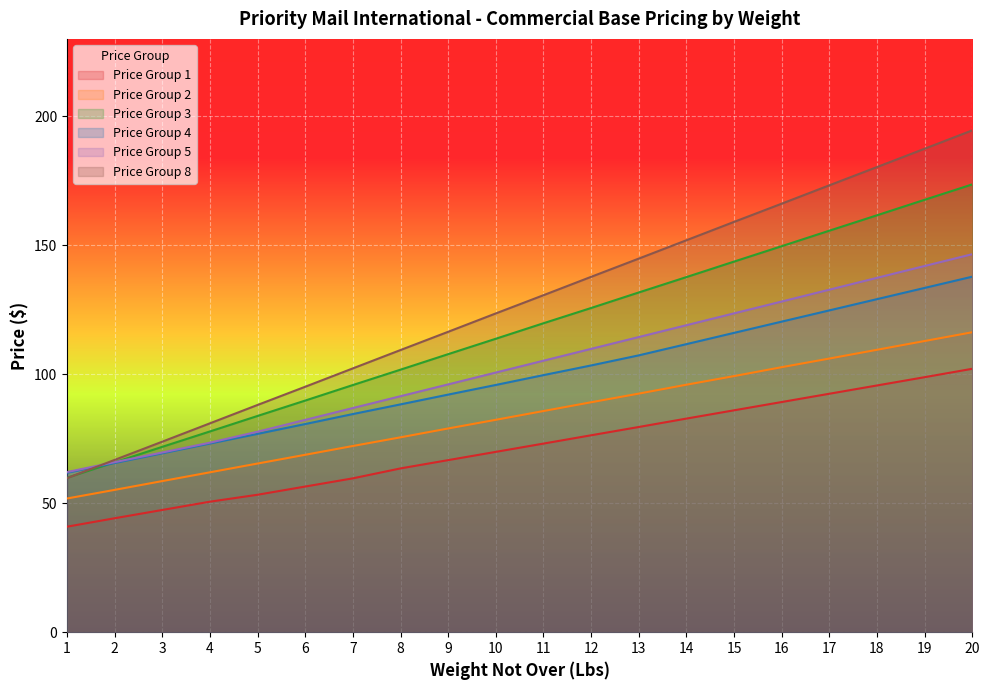

What is the value of the Price Group 3 point at the 8th from the left?

101.8